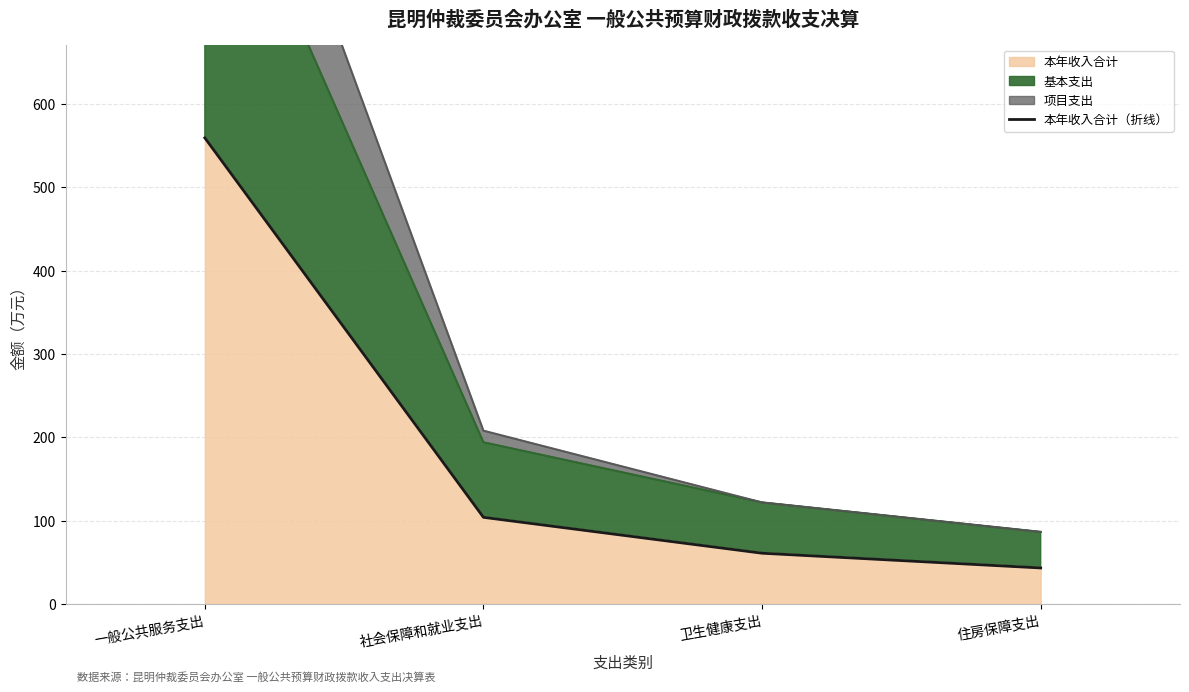

Does the chart have visible grid lines?

Yes